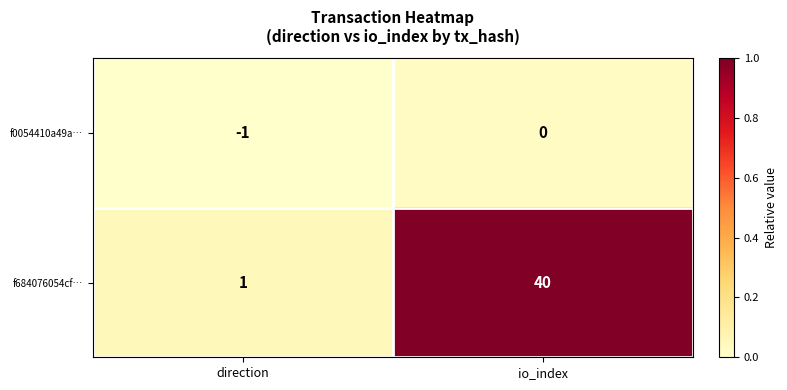

At which category is the sum across all series the highest?

io_index